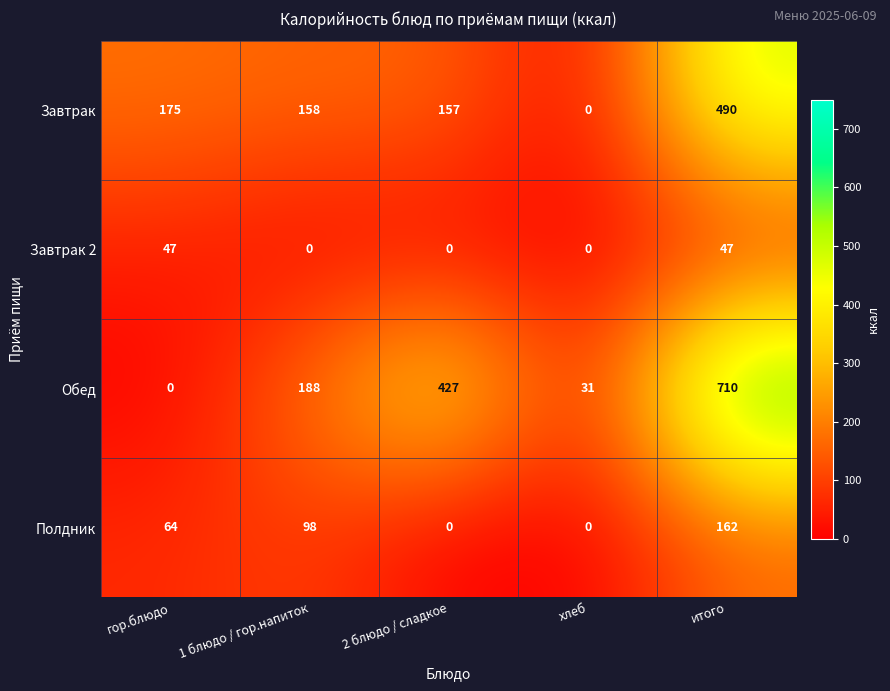

At how many categories does at least one series exceed 364?

2